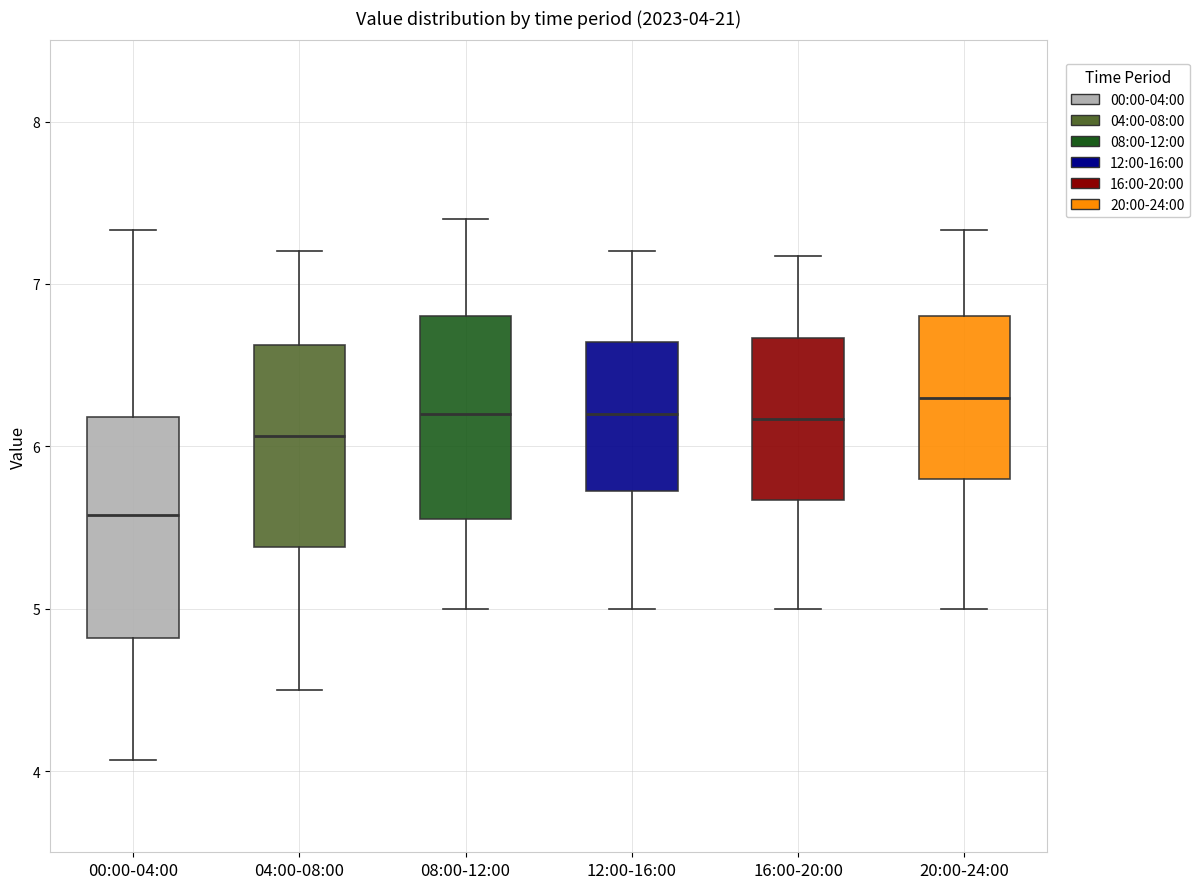

Which box is the tallest, from its lower edge to its upper edge?

00:00-04:00